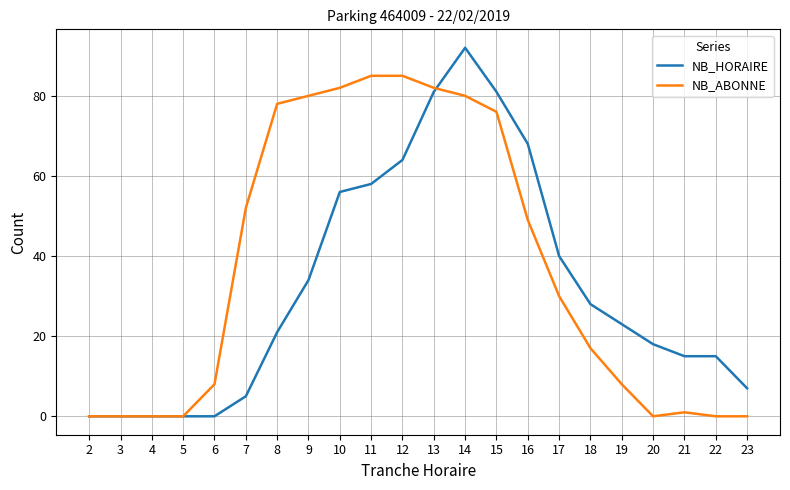

At 10, list the series in order from smallest to largest.

NB_HORAIRE, NB_ABONNE